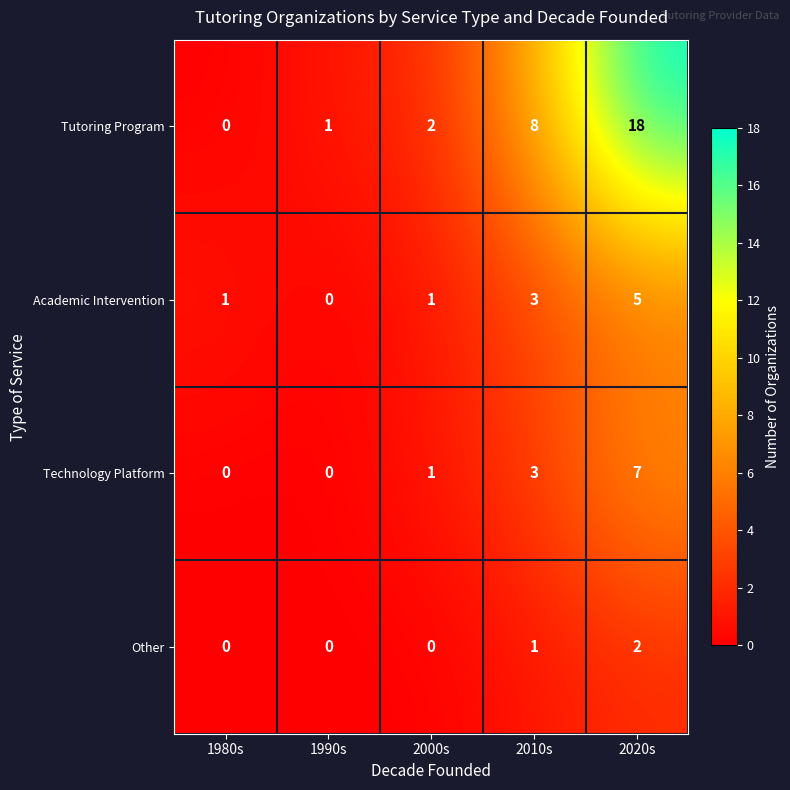

Where is Tutoring Program nearest to the value 9?

2010s